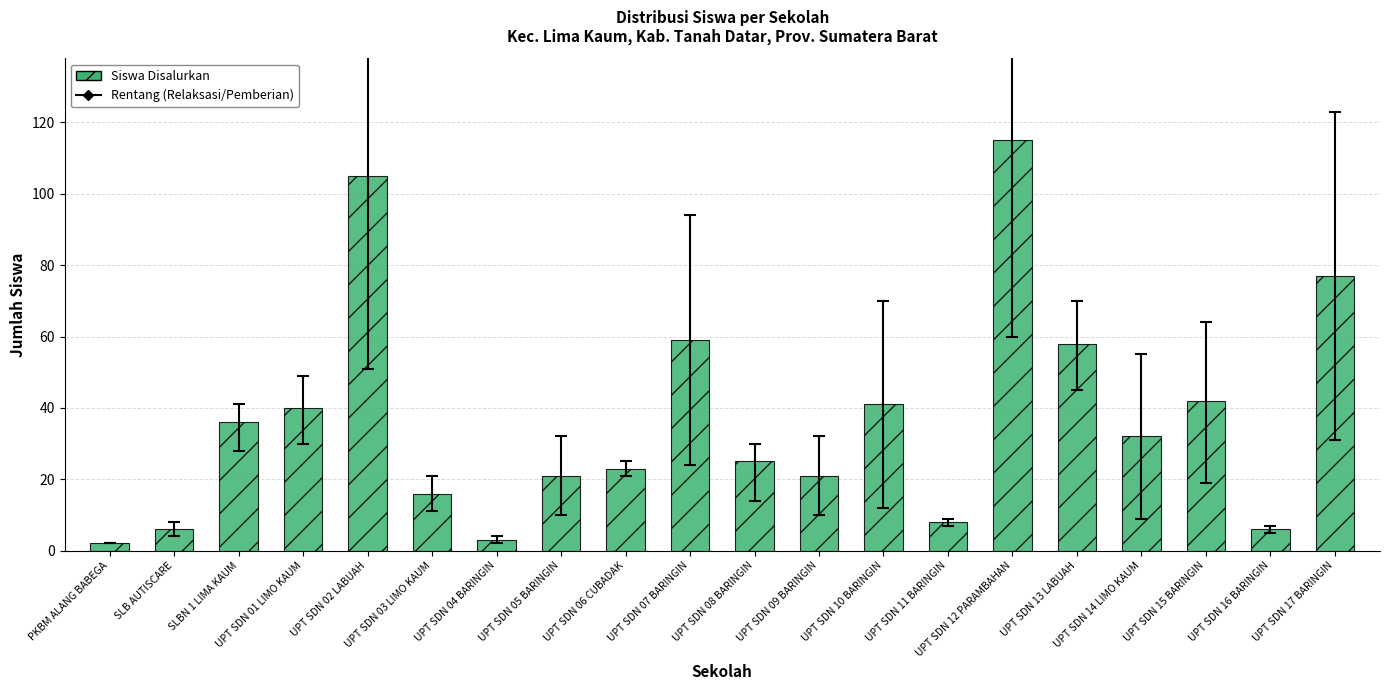

What is the sum of all values?

736